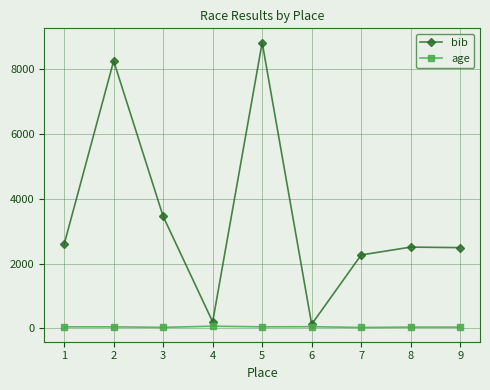

What is the sum of the age values at 9 and 7?

66